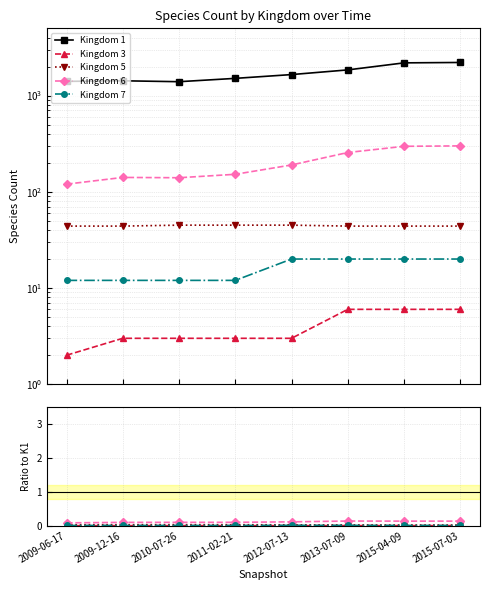

Where is Kingdom 5 nearest to the value 0?

2015-07-03